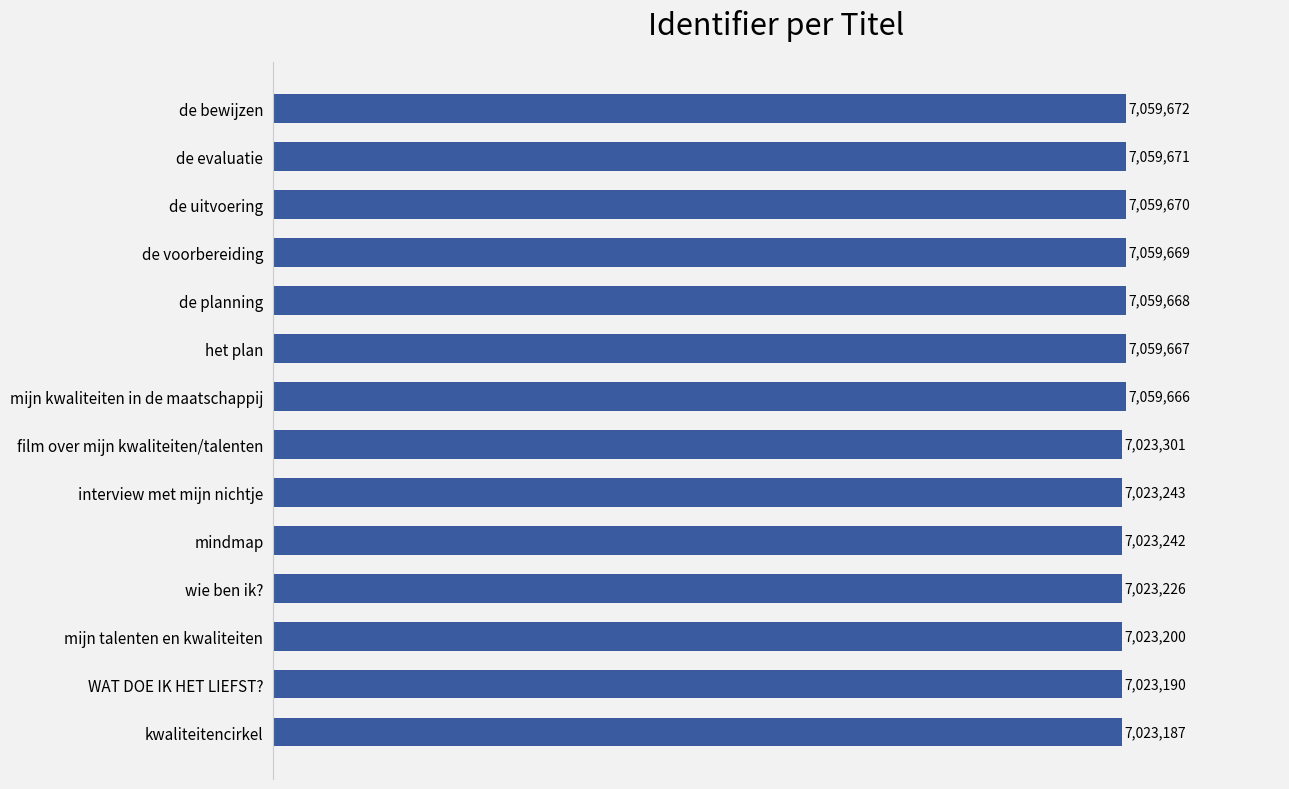

Reading bottom to top, extract all data points from this chart.

7023187	7023190	7023200	7023226	7023242	7023243	7023301	7059666	7059667	7059668	7059669	7059670	7059671	7059672